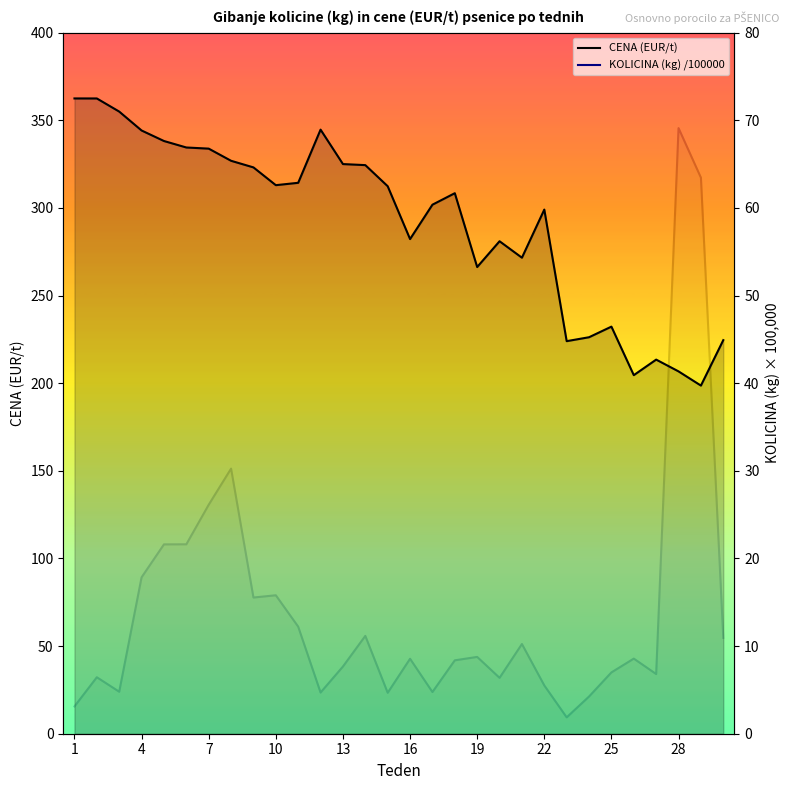

How many values in the CENA (EUR/t) series are below 312?

15